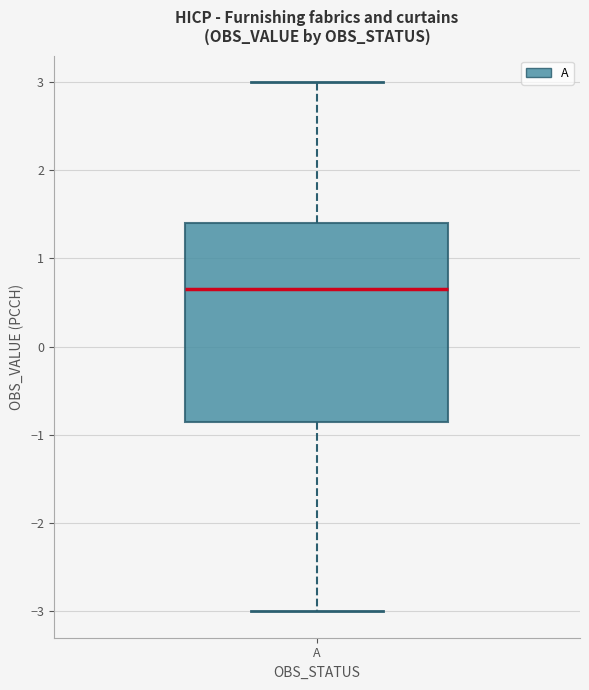

Where does the median line of the box for A sit on the y-axis? The values are not printed on the chart, so give them approximately, as read against the axis.

0.7